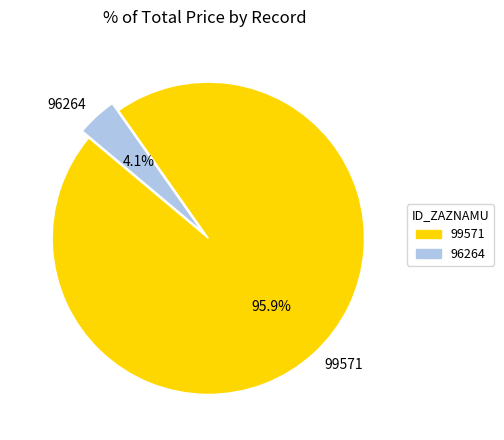

Is there any slice that represents more than half of the pie?

Yes